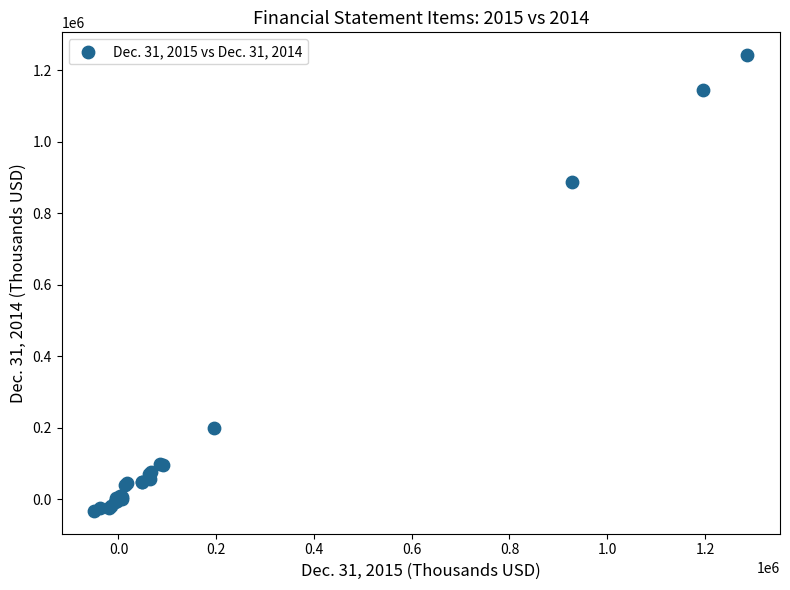

What Y value in the scatter plot is closest to 604872?

886492.0